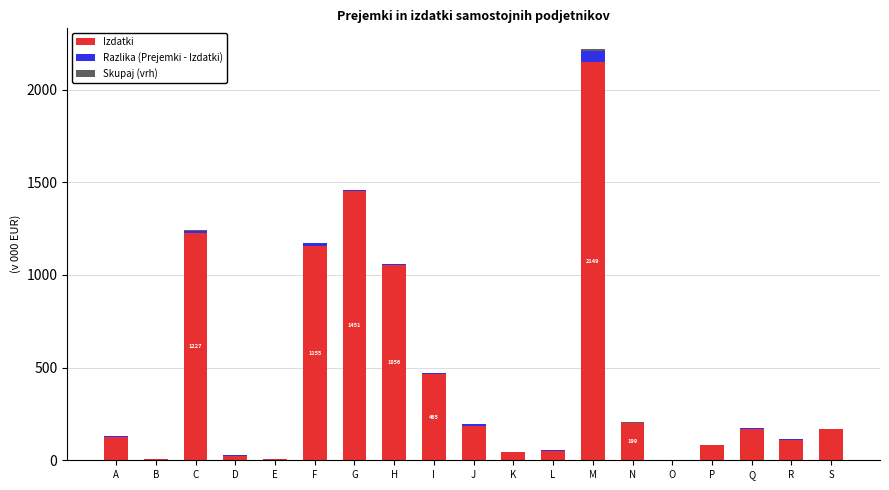

How many distinct data groups are displayed?

3